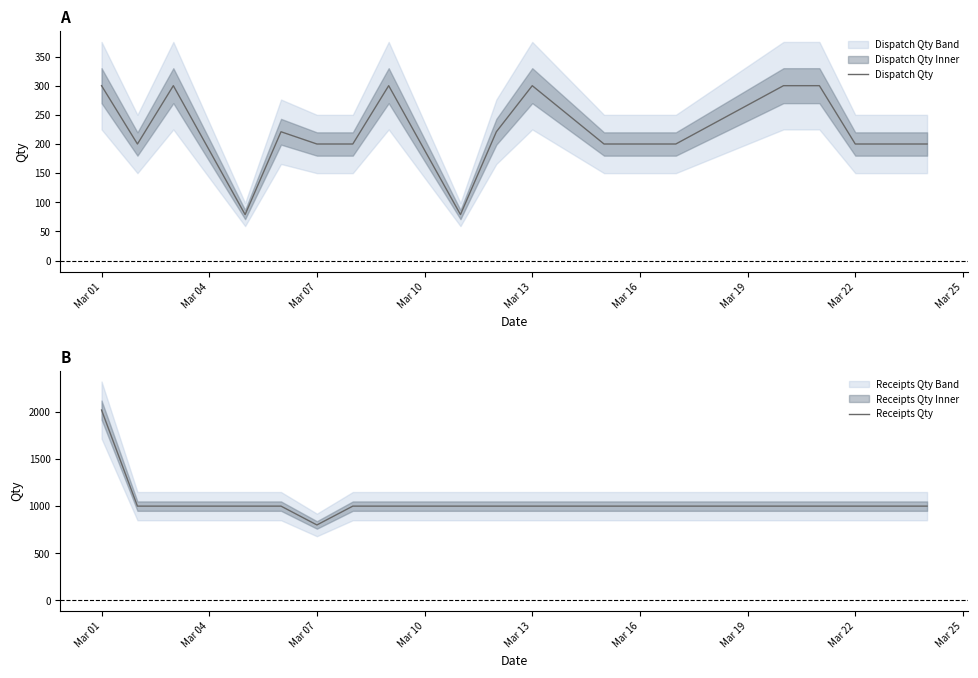

What is the difference between the maximum and minimum values in the Dispatch Qty series?

221